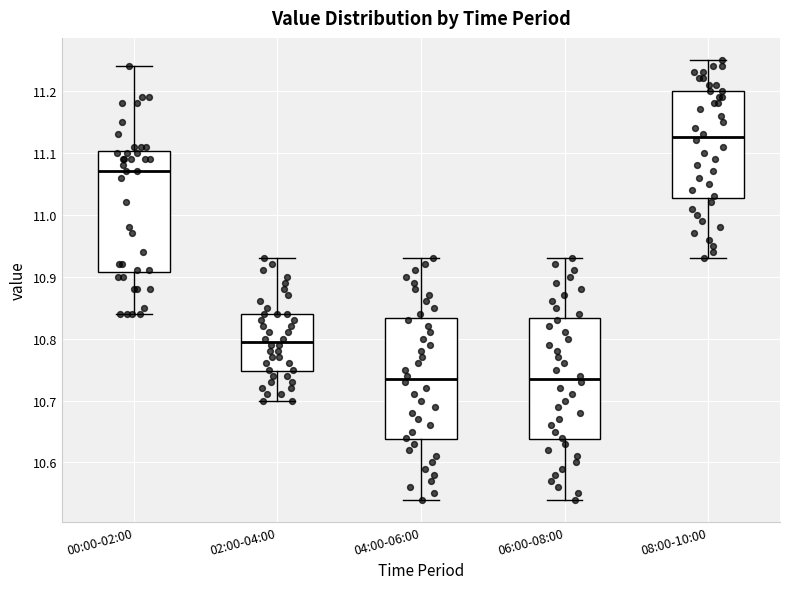

Where does the median line of the box for 08:00-10:00 sit on the y-axis? The values are not printed on the chart, so give them approximately, as read against the axis.

11.13